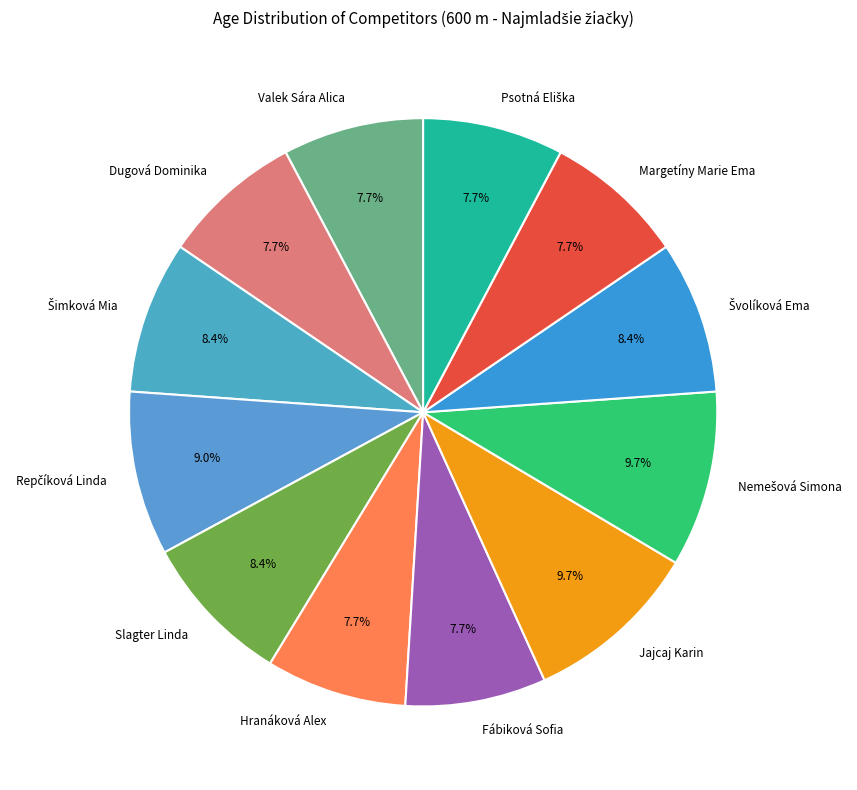

Does any single category account for the majority?

No